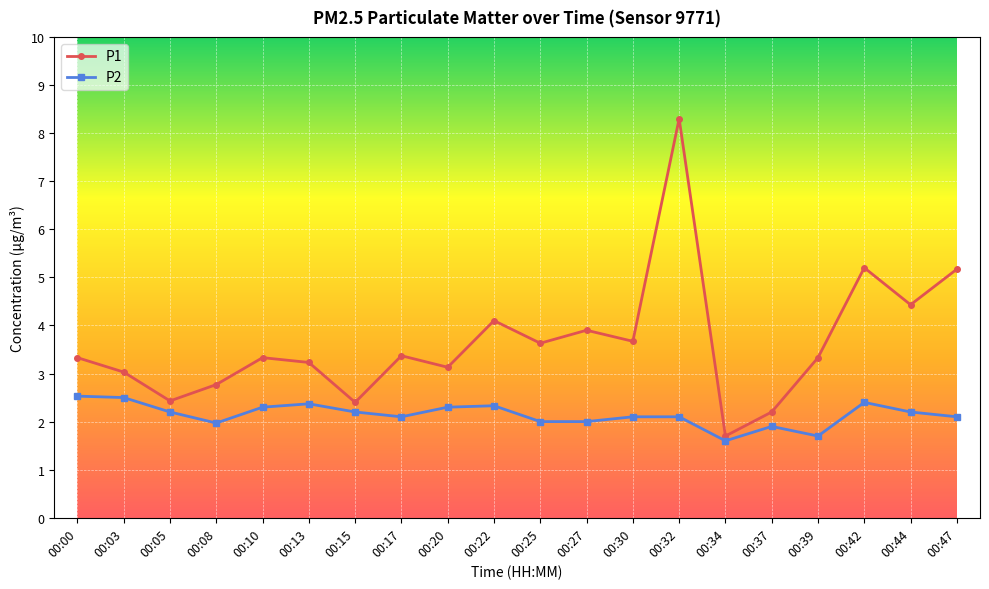

How many categories are shown in the chart?

20